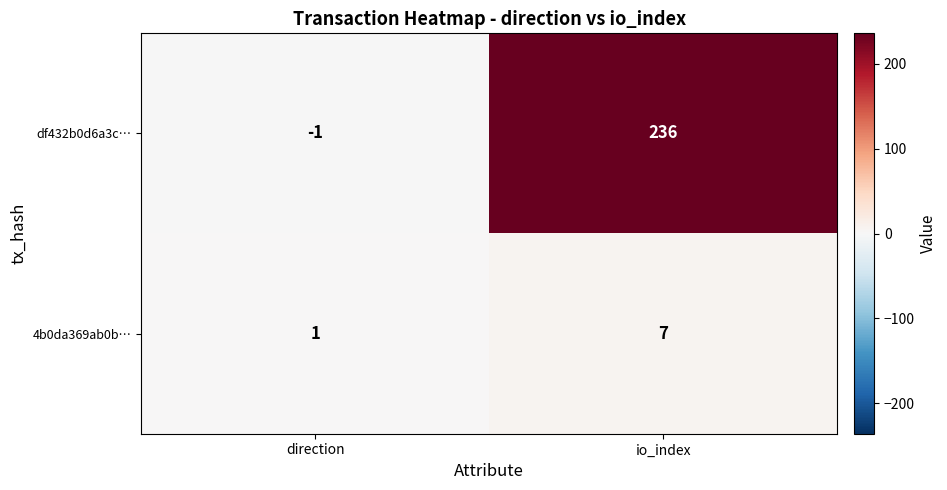

How many data points does each series have?

2